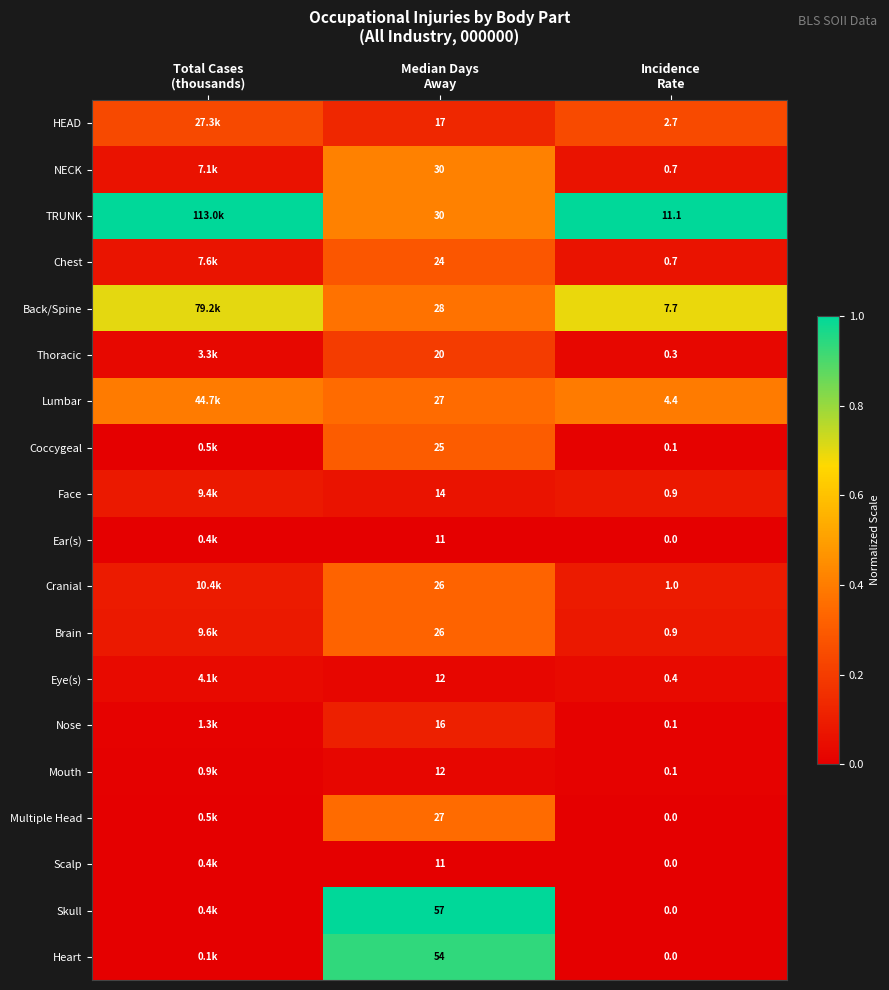

List the series in order of their peak value, lowest first.

Scalp, Ear(s), Mouth, Eye(s), Face, Nose, Thoracic, HEAD, Chest, Coccygeal, Cranial, Brain, Multiple Head, Lumbar, NECK, Back/Spine, Heart, TRUNK, Skull